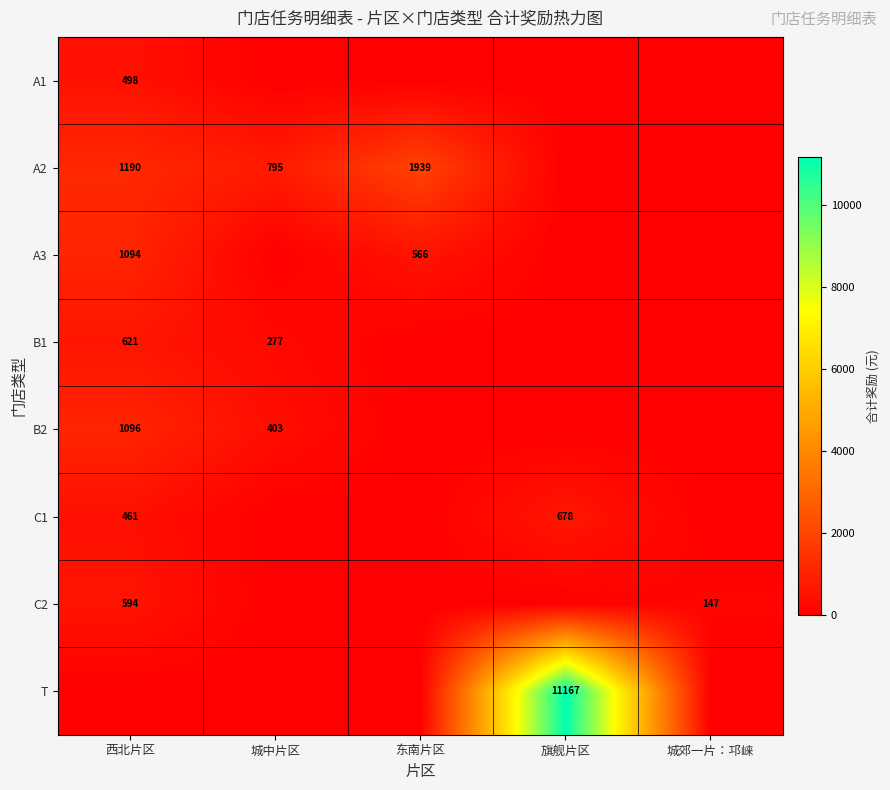

The value of B2 at 城中片区 is 403. True or false?

True